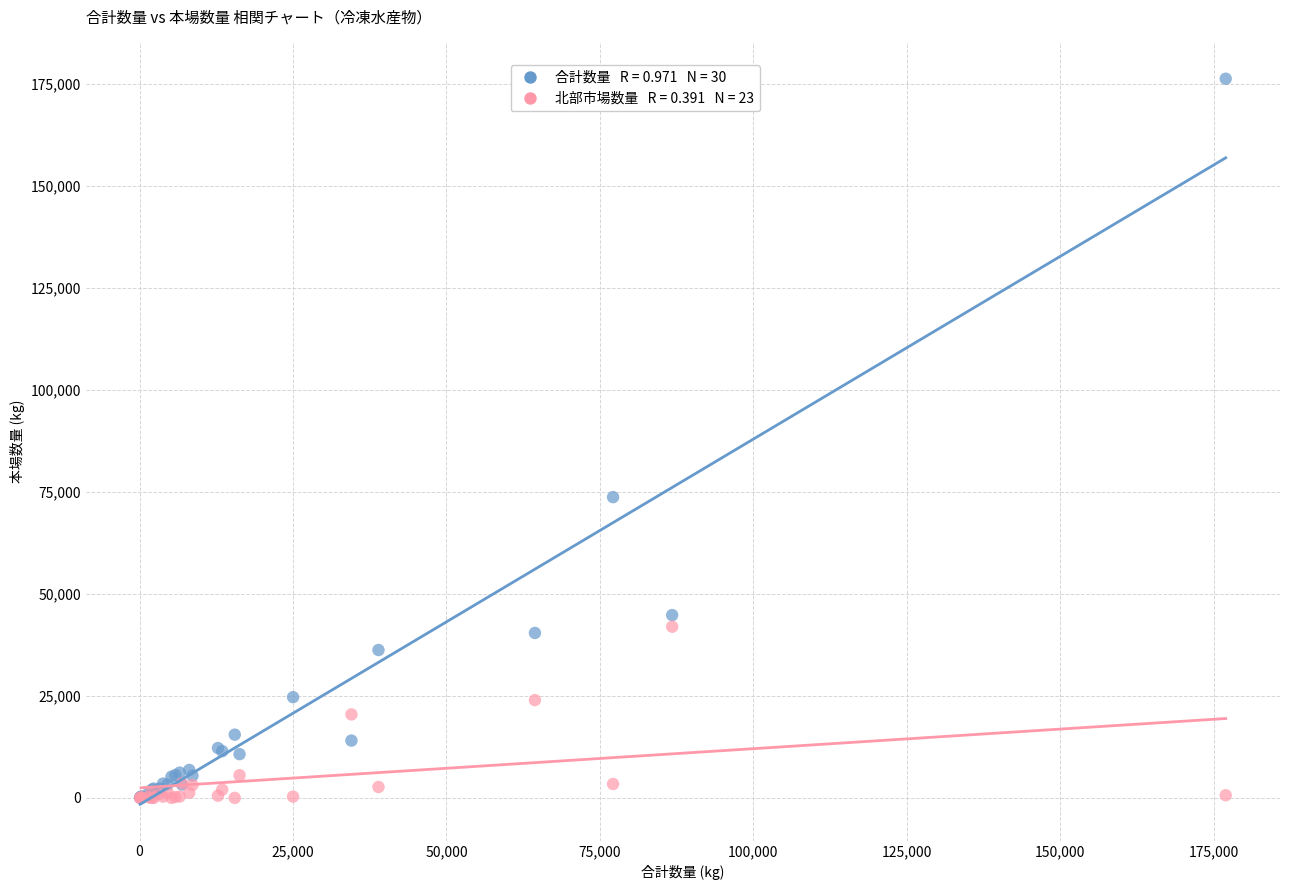

Across all series, what Y value is closest to 88149?

73730